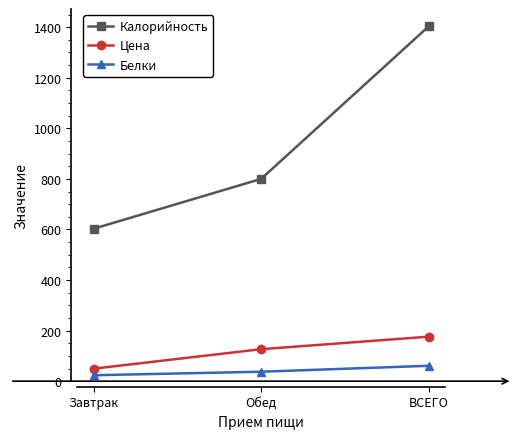

What is the greatest value displayed?

1403.0